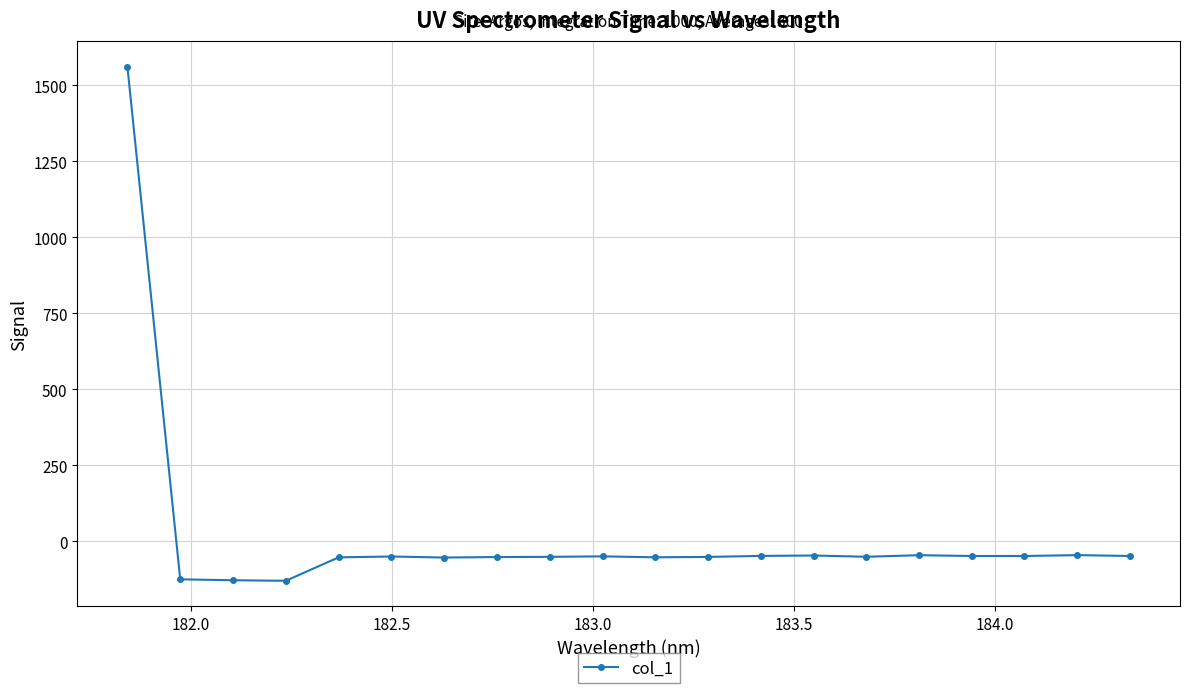

True or false: there are more than 1 points higher than both neighbors.

True